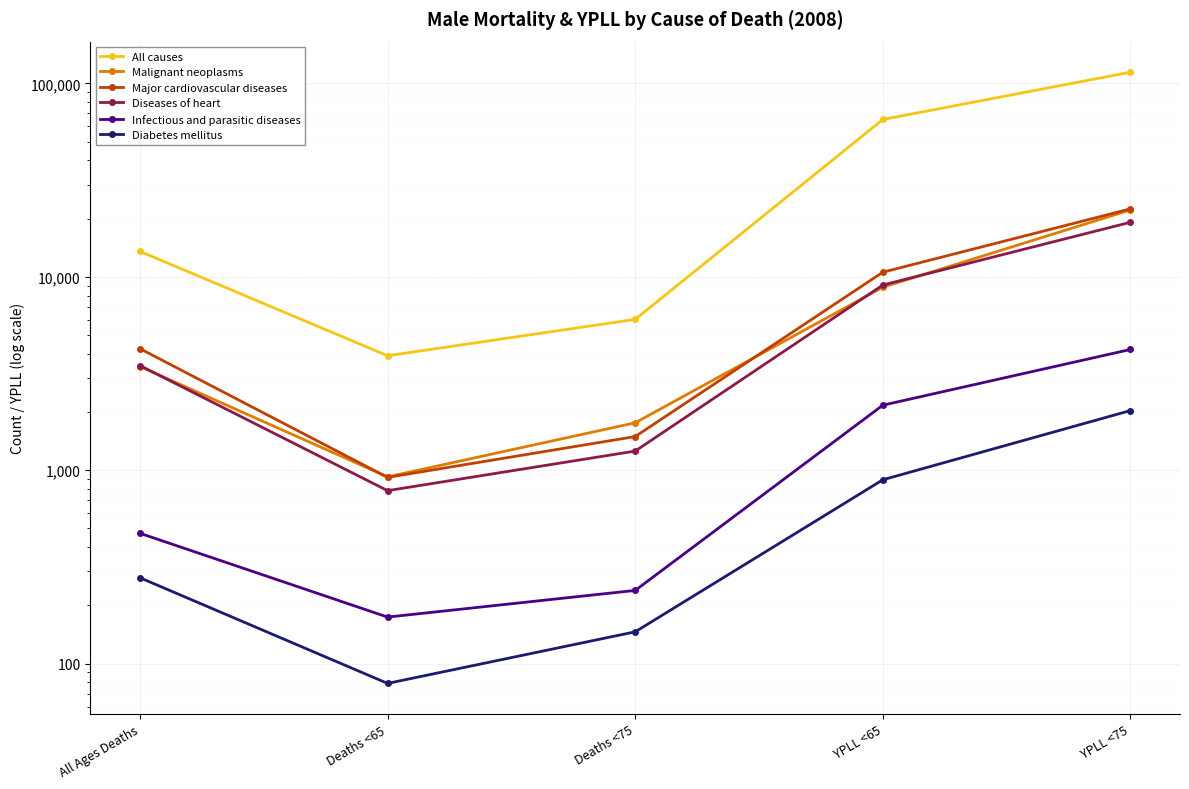

Rank the series by their maximum value, from highest to lowest.

All causes, Major cardiovascular diseases, Malignant neoplasms, Diseases of heart, Infectious and parasitic diseases, Diabetes mellitus